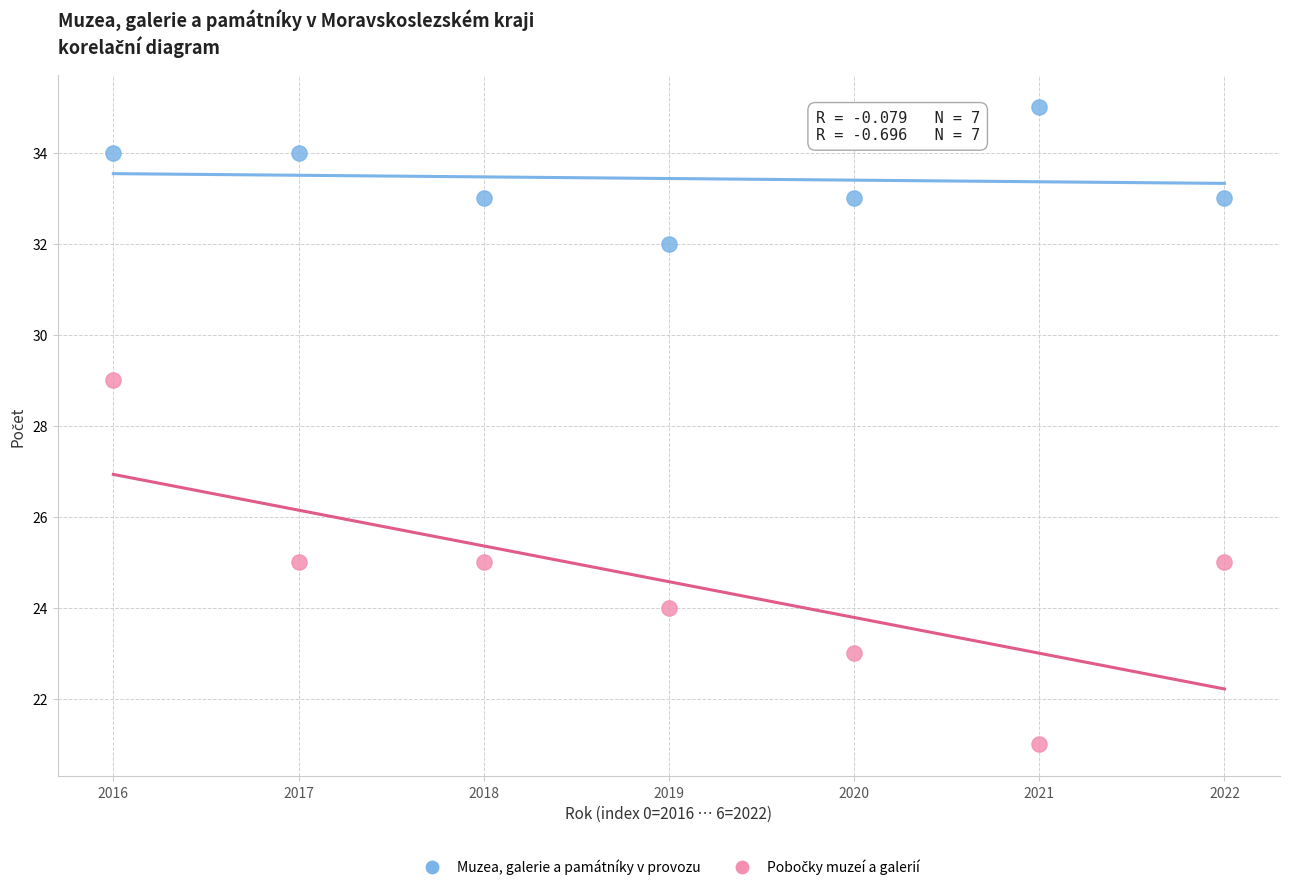

Across all data points, what is the range of Y values (max minus min)?

14